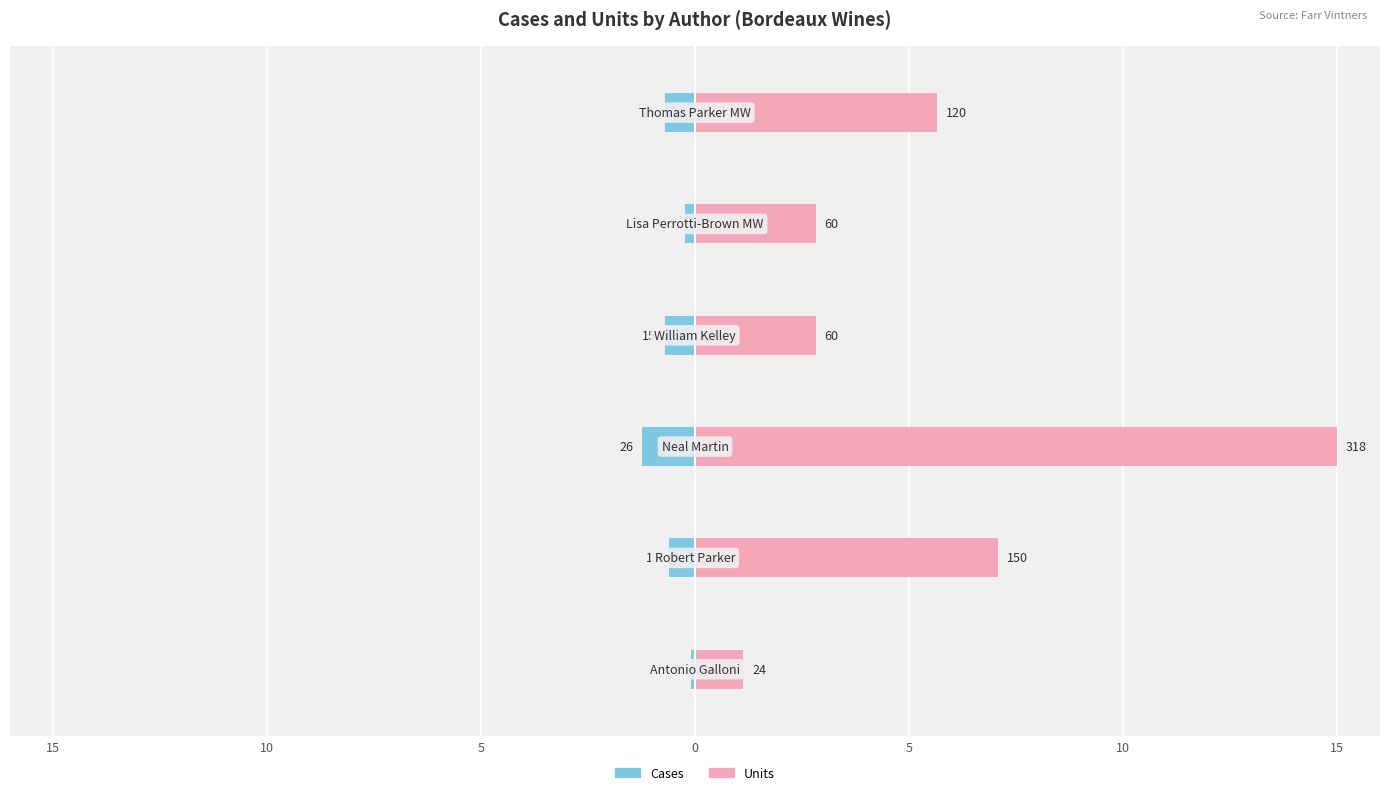

Is it true that Cases equals -0.1 at 15?

True